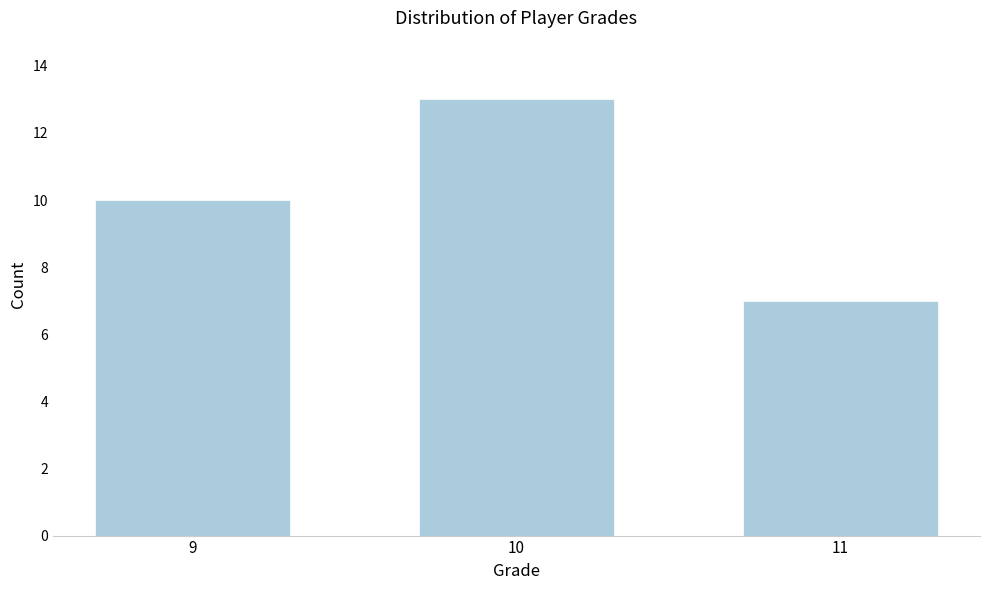

Reading left to right, what are all the values shown in this chart?

10	13	7